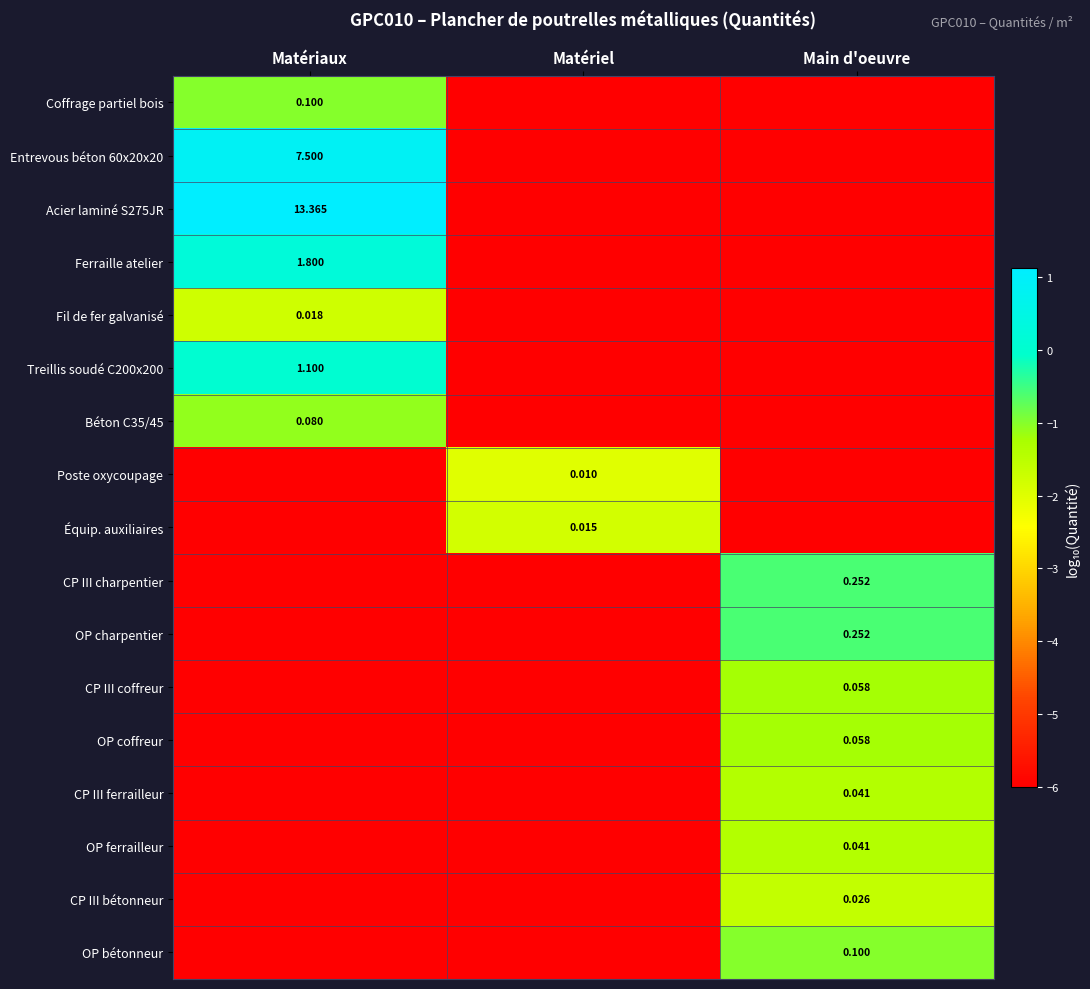

Rank the series at Matériaux from lowest to highest value.

Poste oxycoupage, Équip. auxiliaires, CP III charpentier, OP charpentier, CP III coffreur, OP coffreur, CP III ferrailleur, OP ferrailleur, CP III bétonneur, OP bétonneur, Fil de fer galvanisé, Béton C35/45, Coffrage partiel bois, Treillis soudé C200x200, Ferraille atelier, Entrevous béton 60x20x20, Acier laminé S275JR